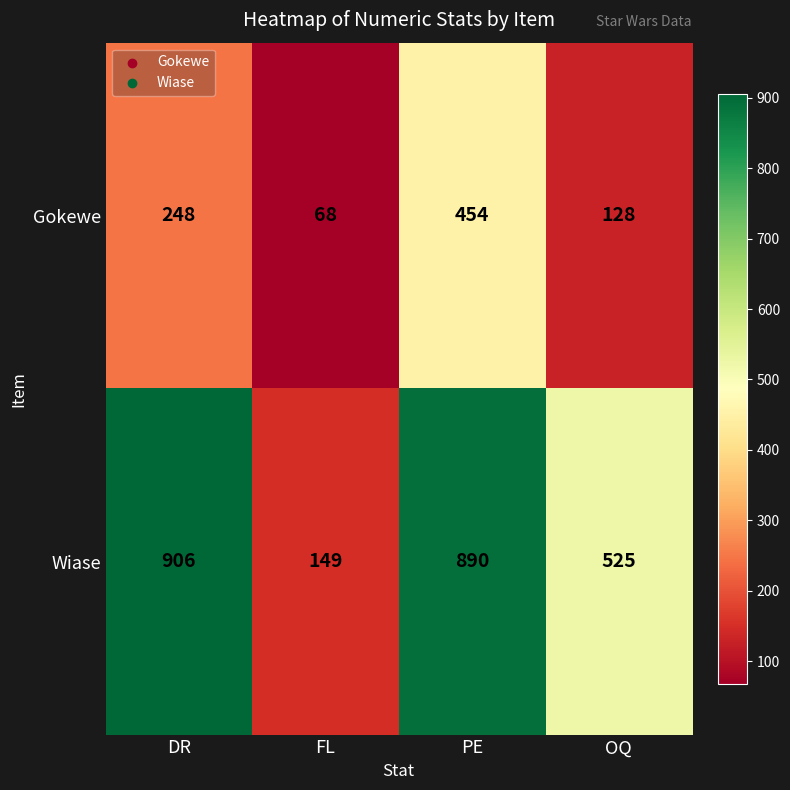

List the series in order of their peak value, highest first.

Wiase, Gokewe